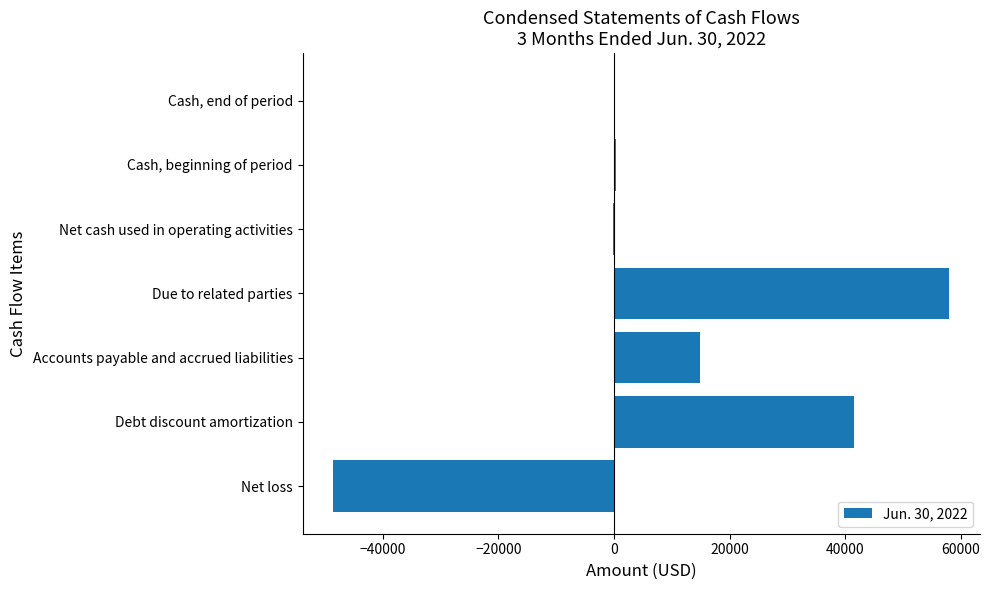

What is the sum of all values?

66110